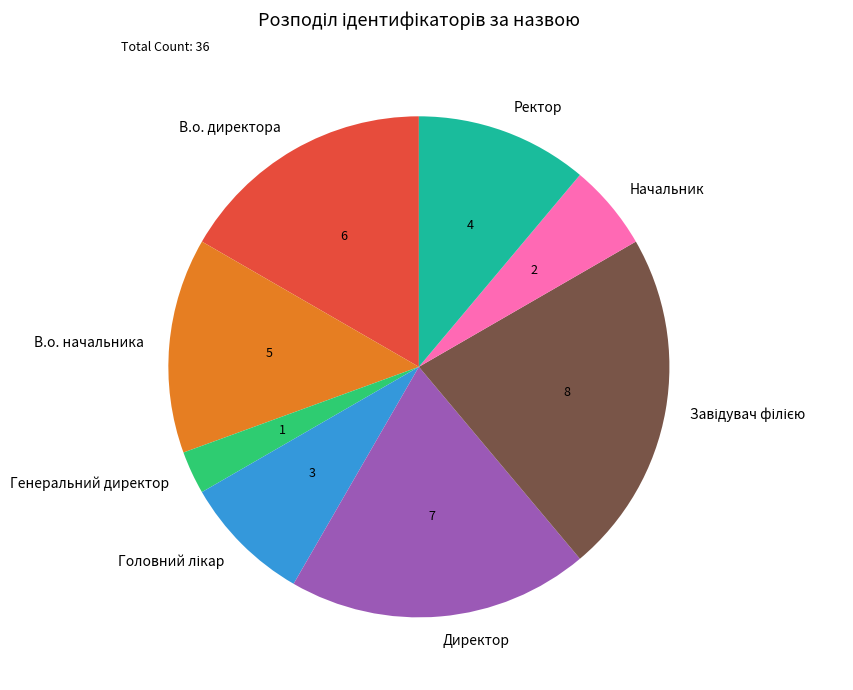

How many slices are in this pie chart?

8